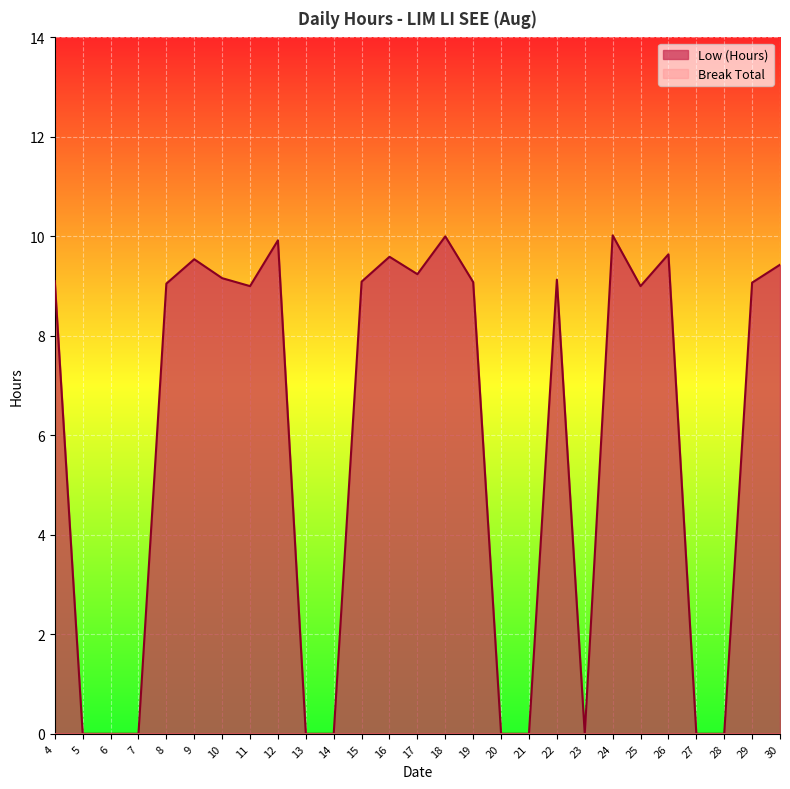

What is the difference between the values at 21 and 25?

9.0